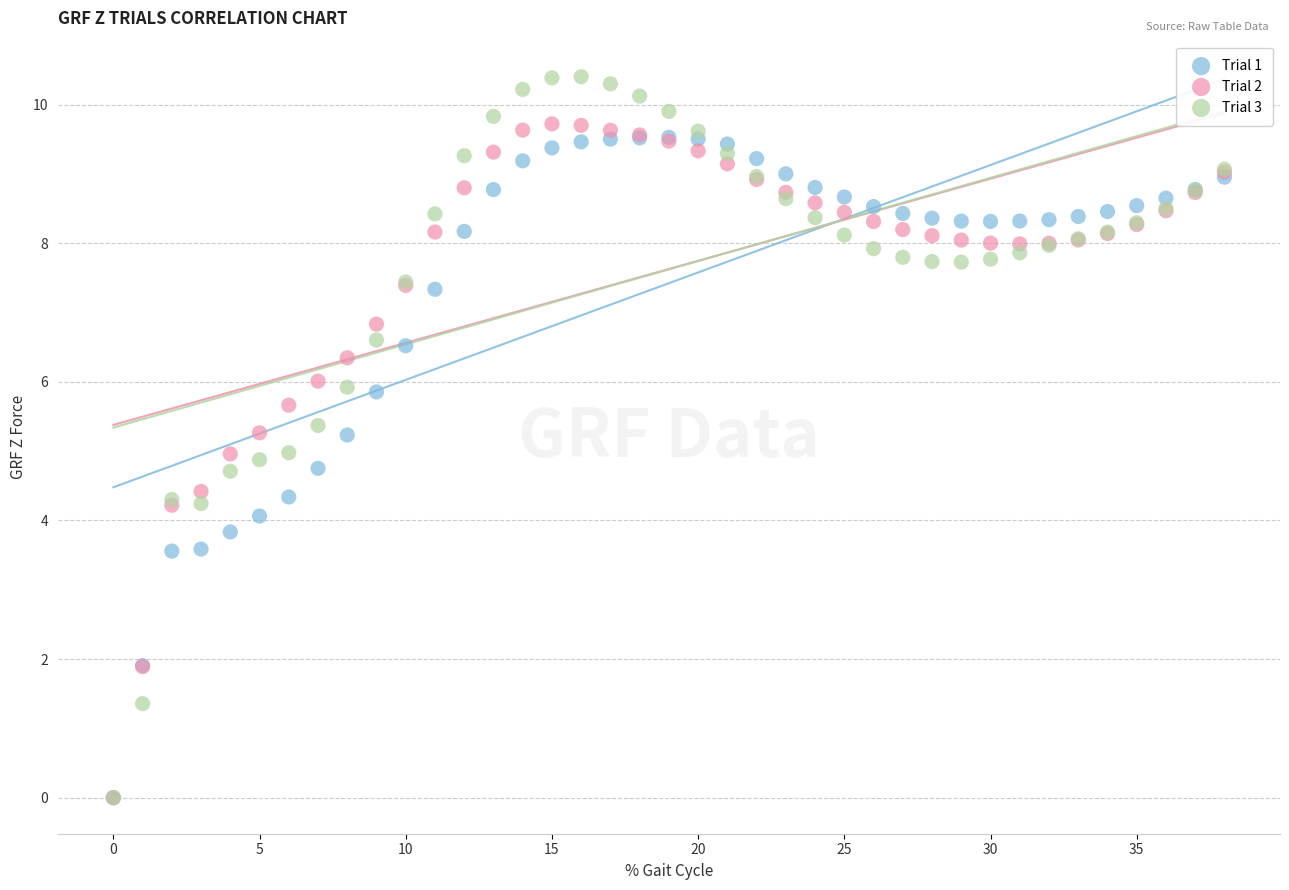

Which series has the largest Y range (max minus min)?

Trial 3